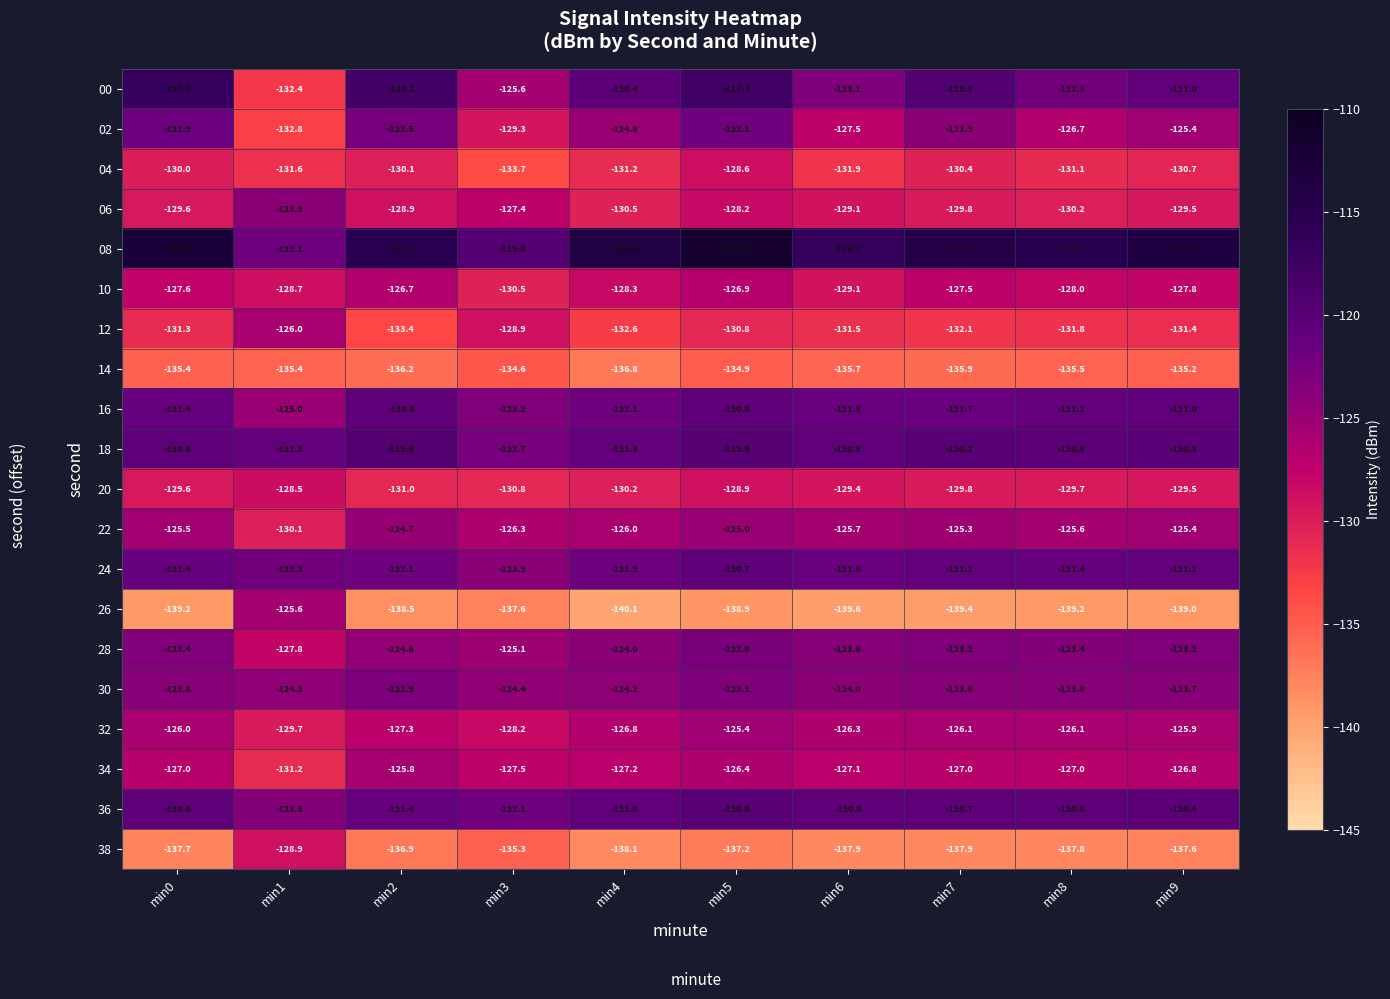

Which series has the largest total across all categories?

08